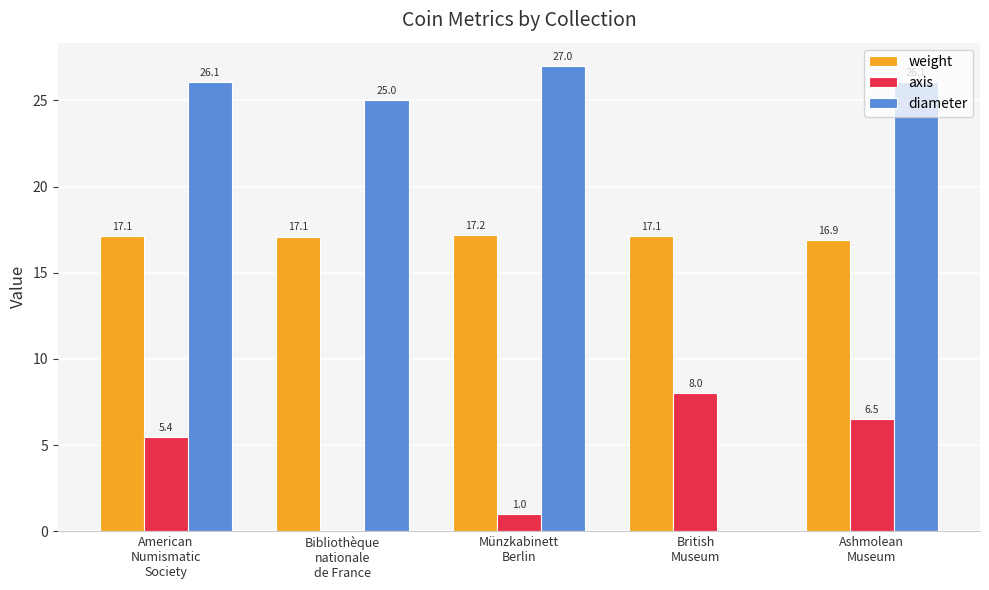

Which series has the widest spread of values?

diameter